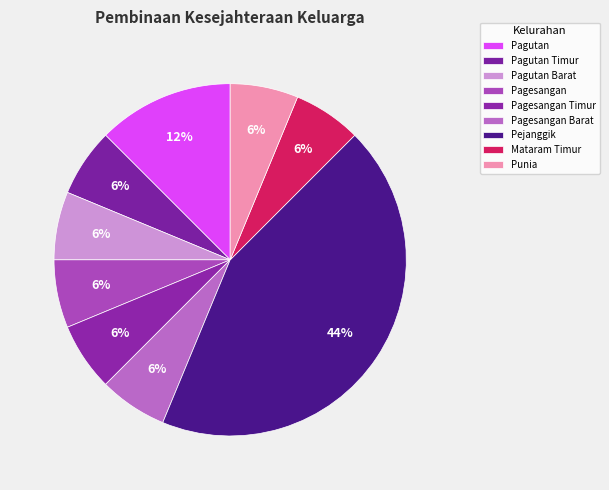

Between Pagutan and Pejanggik, which is larger?

Pejanggik